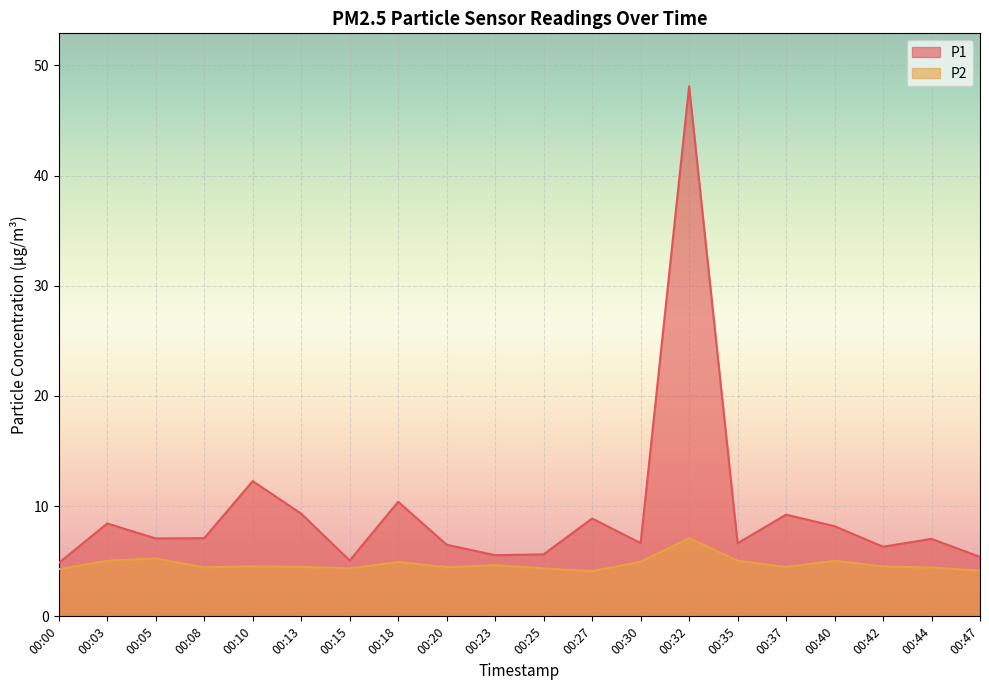

True or false: P1 has a value of 2.3 at 00:35.

False